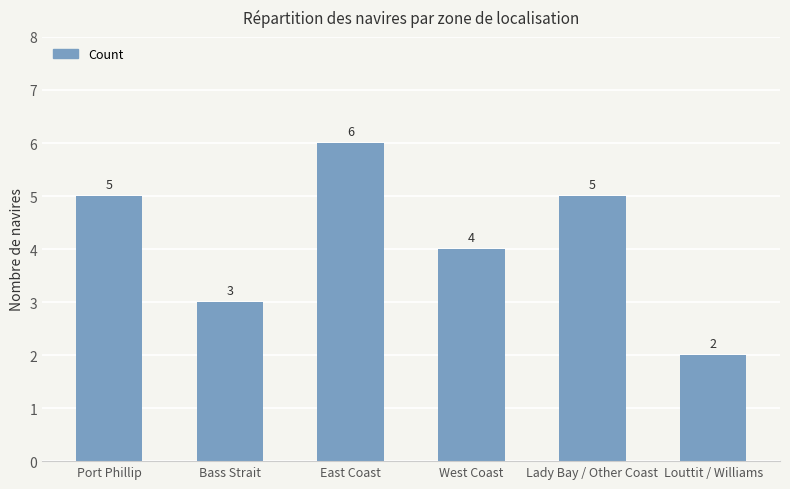

Count the number of data series in this chart.

1